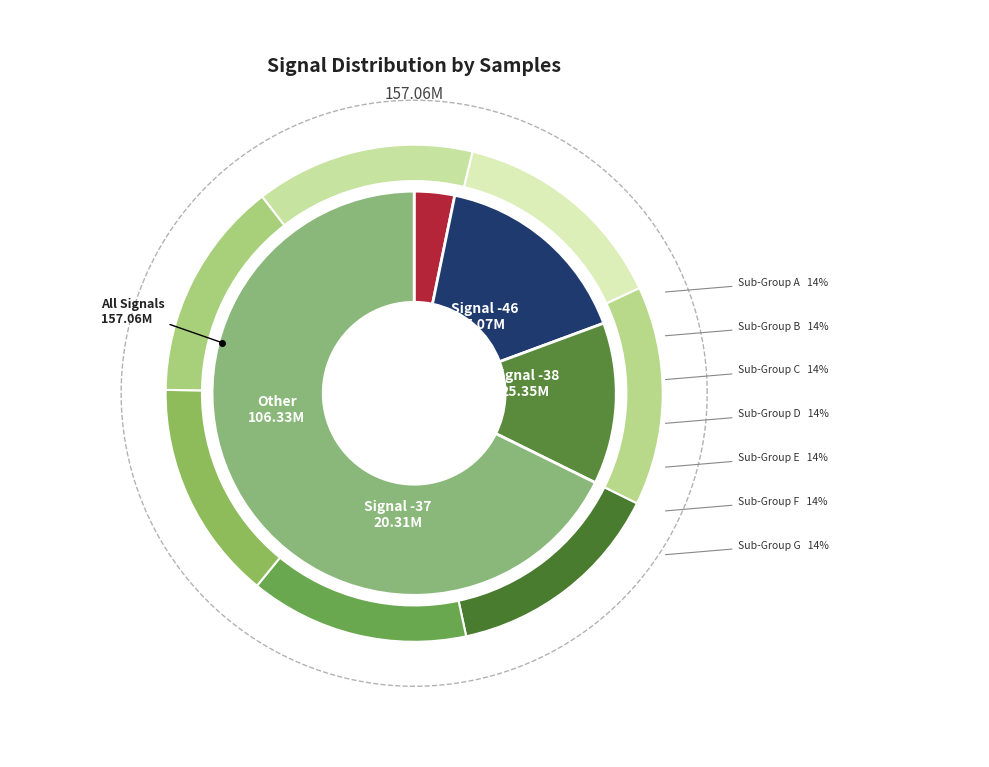

True or false: -37 accounts for 22% of the total.

False